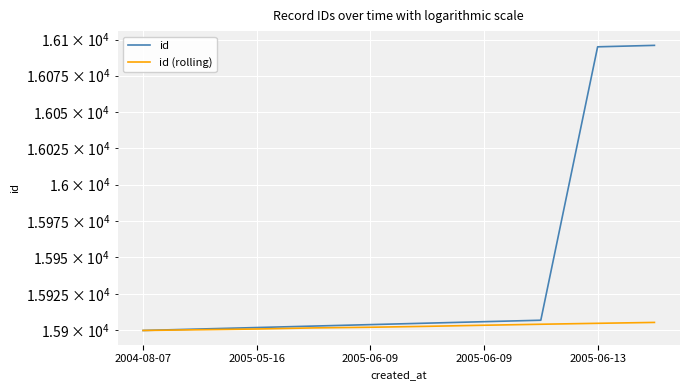

Reading right to left, transcribe all the data shown in this chart.

id: 16096.0	16095.0	15907.0	15906.0	15905.0	15904.0	15903.0	15902.0	15901.0	15900.0
id (rolling): 15905.5	15904.9	15904.2	15903.6	15902.8	15902.2	15901.8	15901.0	15900.5	15900.0